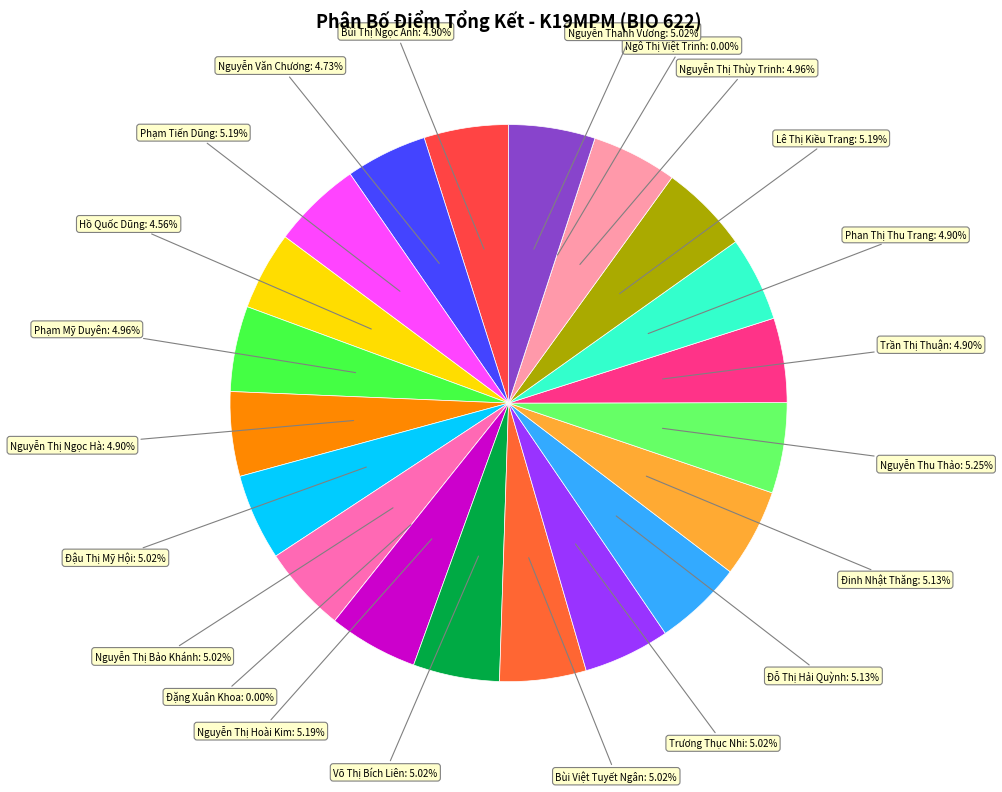

Rank the categories by value from lowest to highest.

Đặng Xuân Khoa, Ngô Thị Việt Trinh, Hồ Quốc Dũng, Nguyễn Văn Chương, Bùi Thị Ngọc Anh, Nguyễn Thị Ngọc Hà, Trần Thị Thuận, Phan Thị Thu Trang, Phạm Mỹ Duyên, Nguyễn Thị Thùy Trinh, Đậu Thị Mỹ Hội, Nguyễn Thị Bảo Khánh, Võ Thị Bích Liên, Bùi Việt Tuyết Ngân, Trương Thục Nhi, Nguyễn Thanh Vương, Đỗ Thị Hải Quỳnh, Đinh Nhật Thăng, Phạm Tiến Dũng, Nguyễn Thị Hoài Kim, Lê Thị Kiều Trang, Nguyễn Thu Thảo